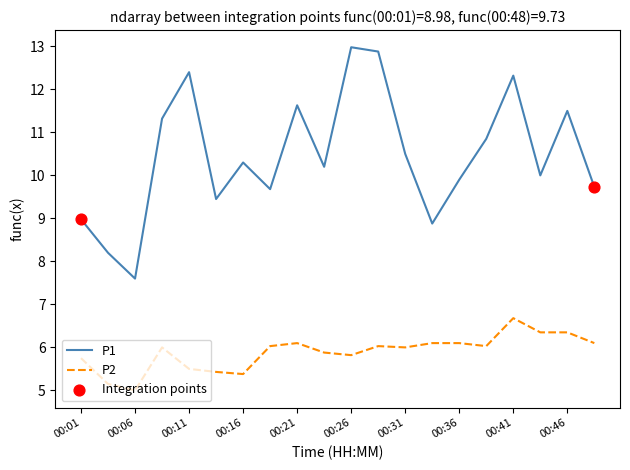

What is the minimum value shown in the chart?

5.0